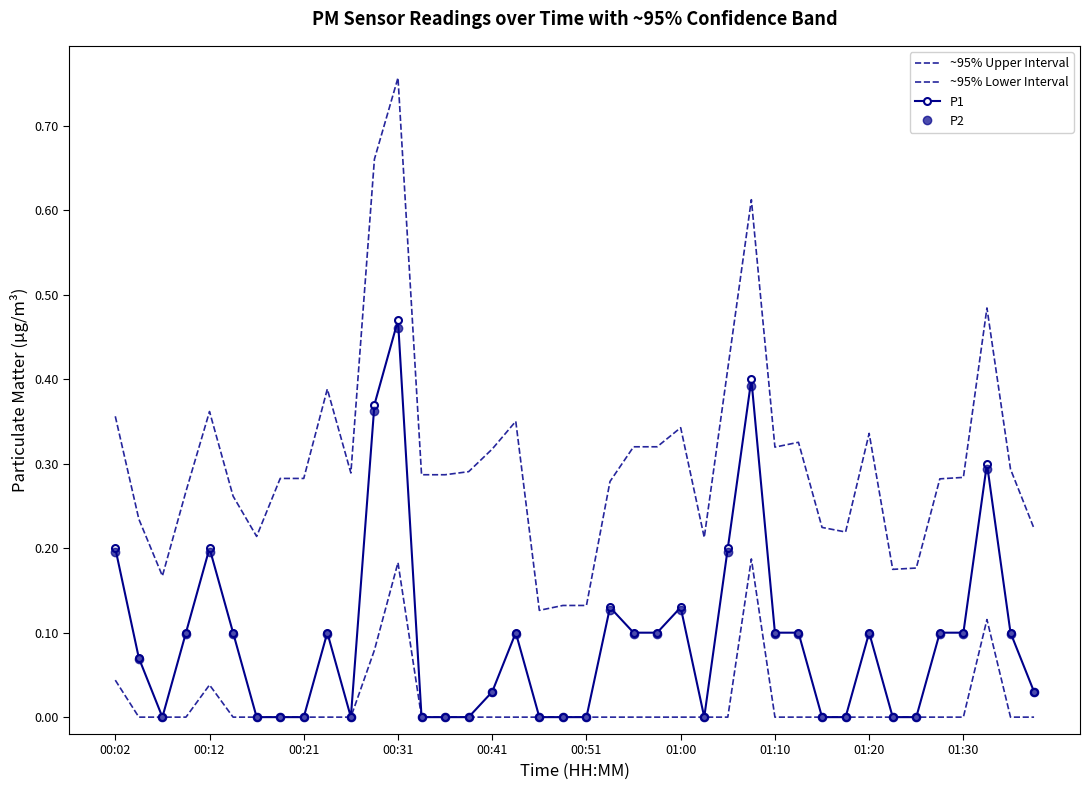

How many ~95% Upper Interval values are between 0 and 1?

40